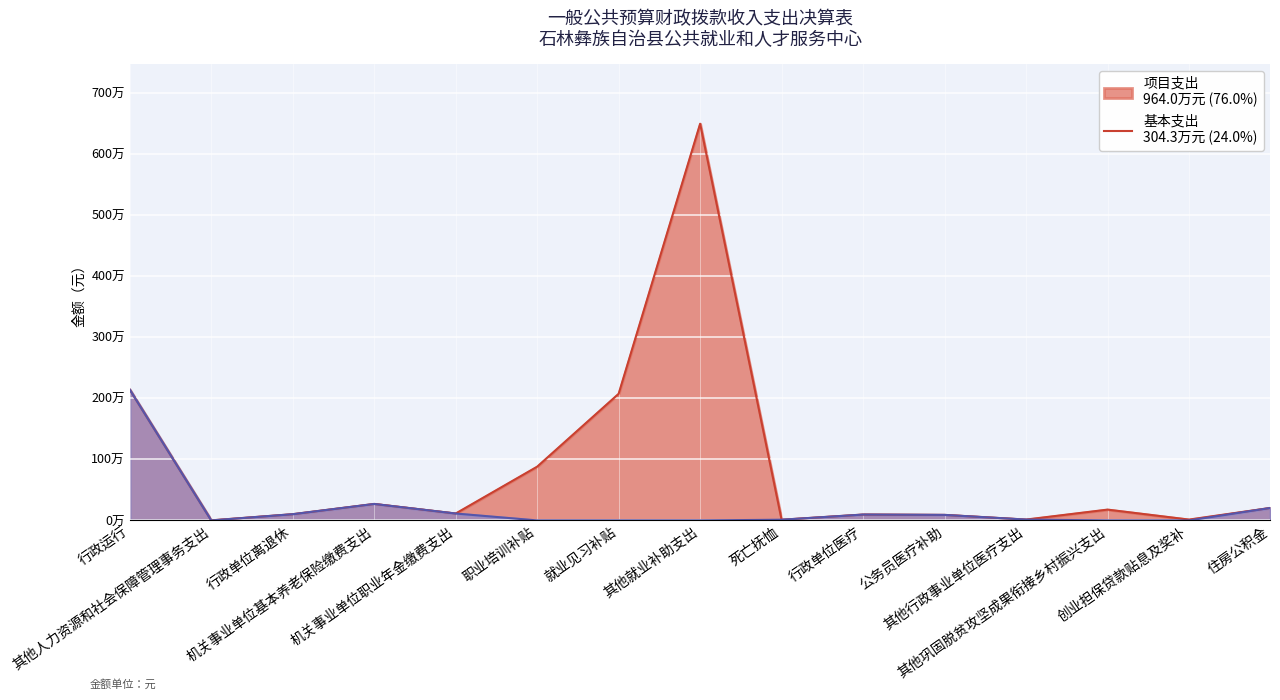

True or false: the data shows 113111.0 at 机关事业单位职业年金缴费支出.

True